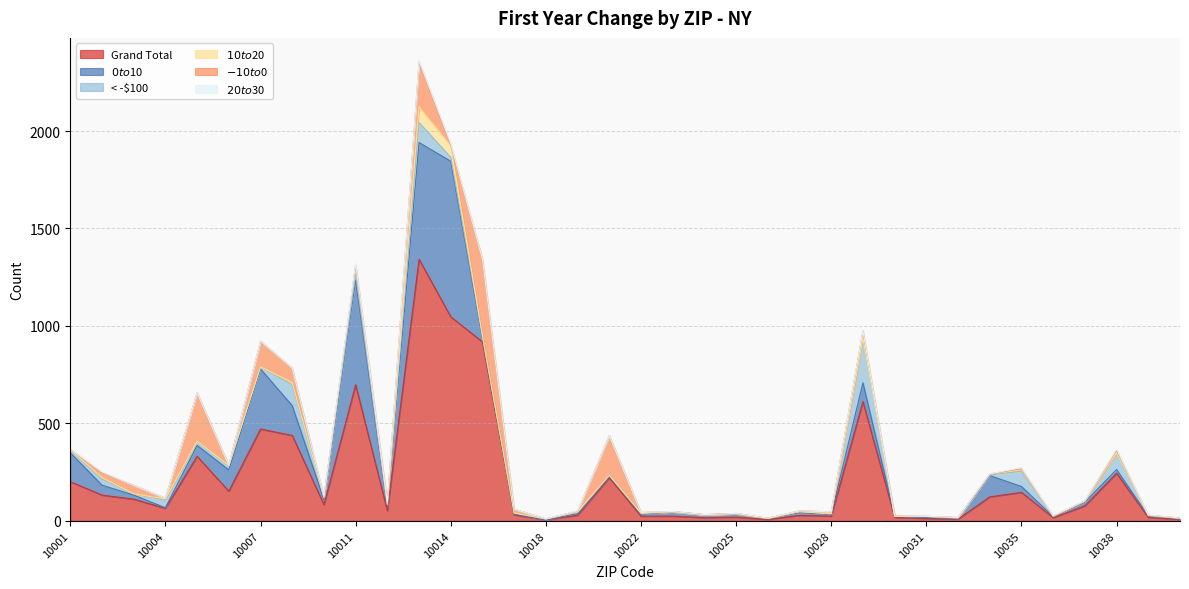

What is the difference between the maximum and minimum values in the $0 to $10 series?

797